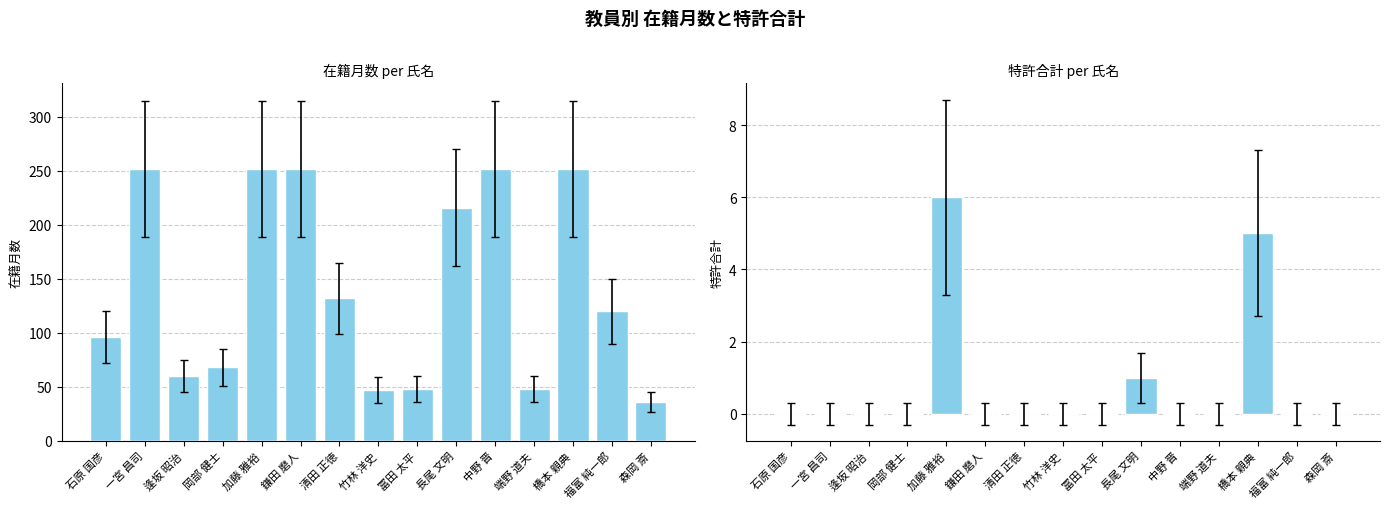

List the series in order of their peak value, lowest first.

特許合計, 在籍月数